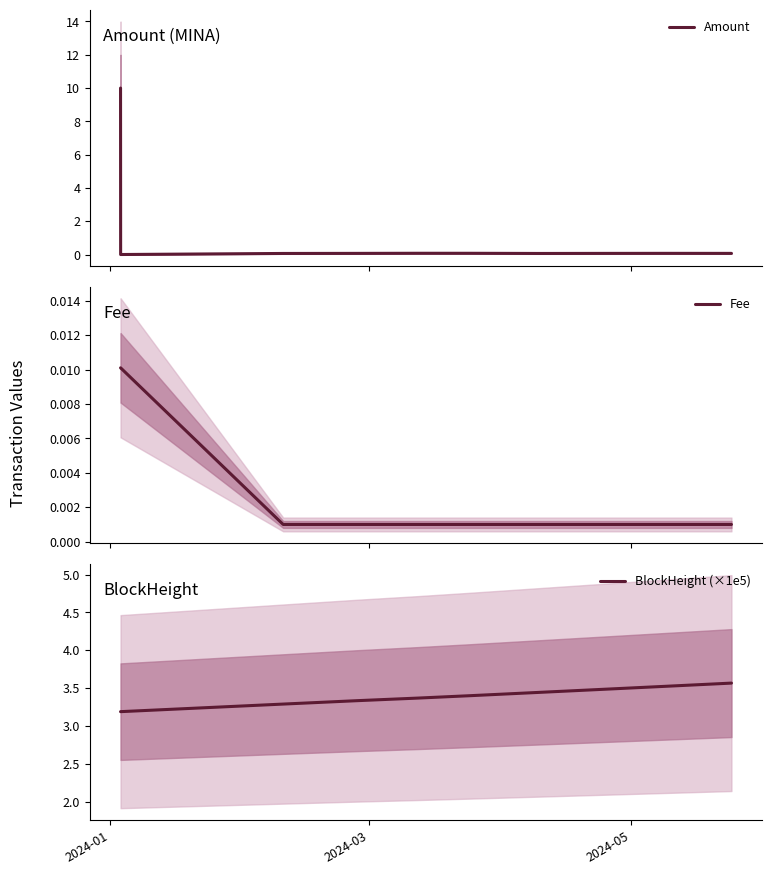

What position from the right is 2024-01?

10